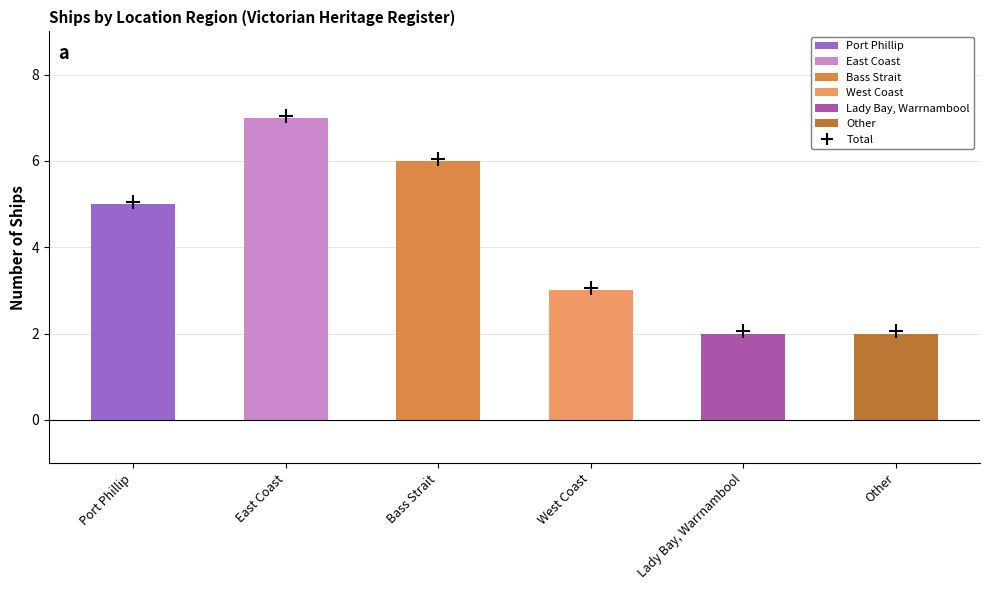

True or false: the data shows 3 at Bass Strait.

False